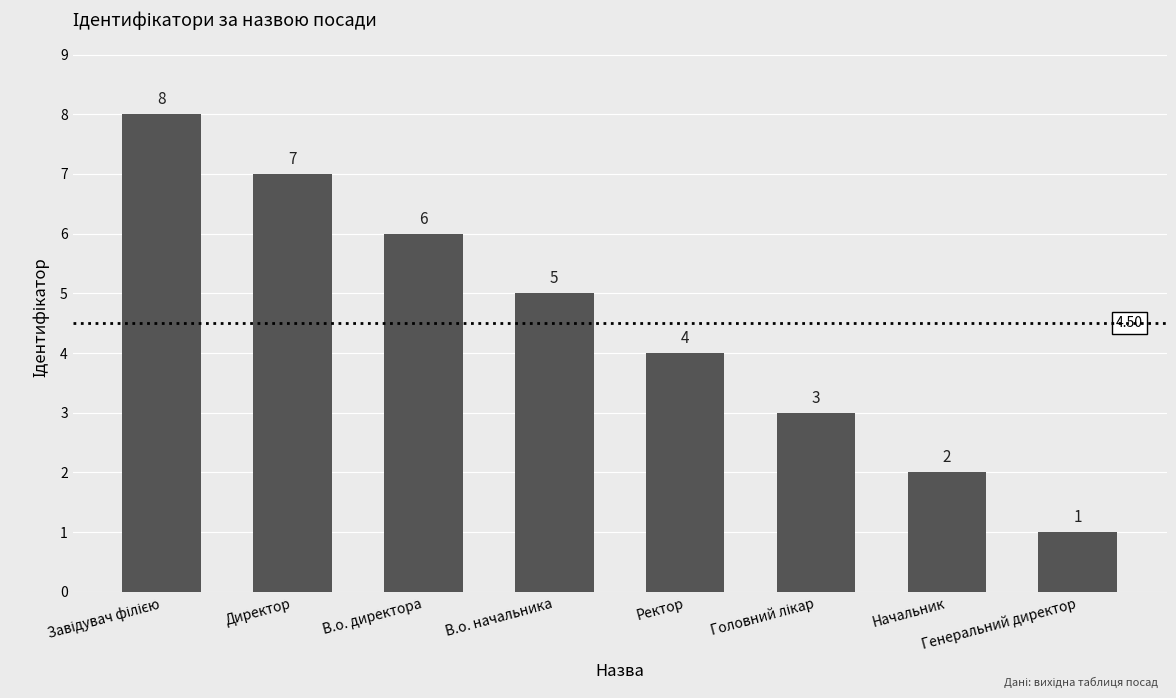

Reading left to right, extract all data points from this chart.

8	7	6	5	4	3	2	1